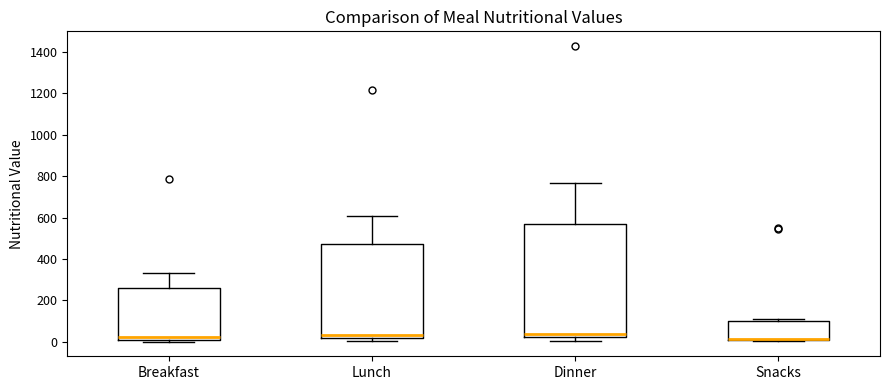

Reading left to right, read every box against the y-axis: the position of its median line, the range the box covers, and the ends of its whiskers. The values are not printed on the chart, so give them approximately, as read against the axis.

Breakfast: median 20, box 0 to 260, whiskers 0 to 340
Lunch: median 40, box 20 to 480, whiskers 0 to 600
Dinner: median 40, box 20 to 580, whiskers 0 to 760
Snacks: median 20 (drawn on the box's lower edge), box 20 to 100, whiskers 0 to 120